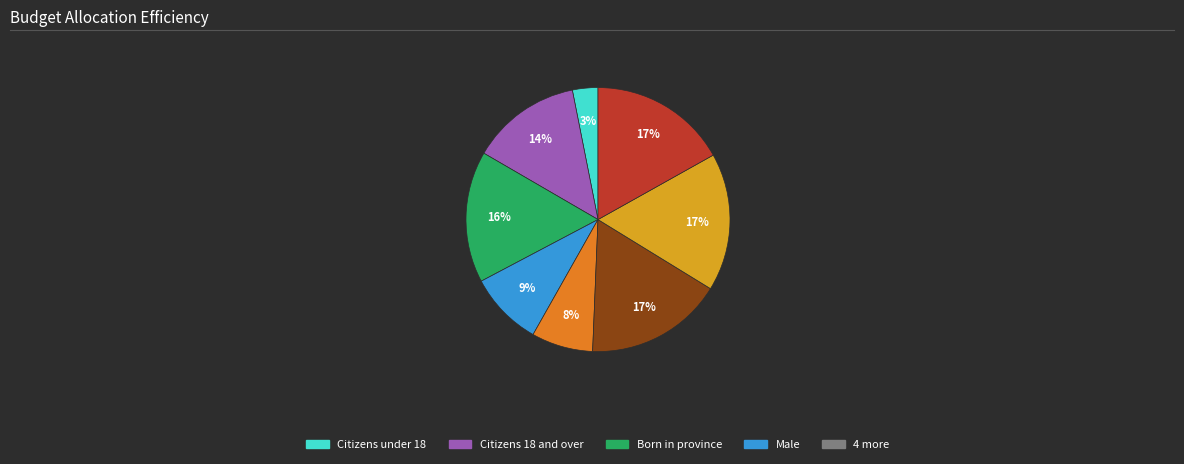

To the nearest percent, what is the average slice percentage?

12%